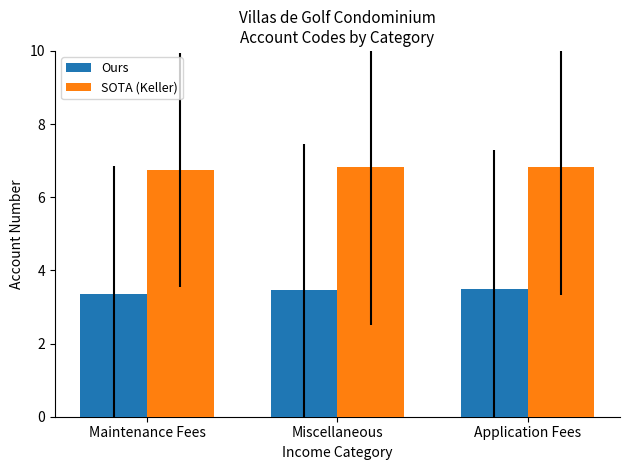

What is the highest value of the Ours series?

3.5